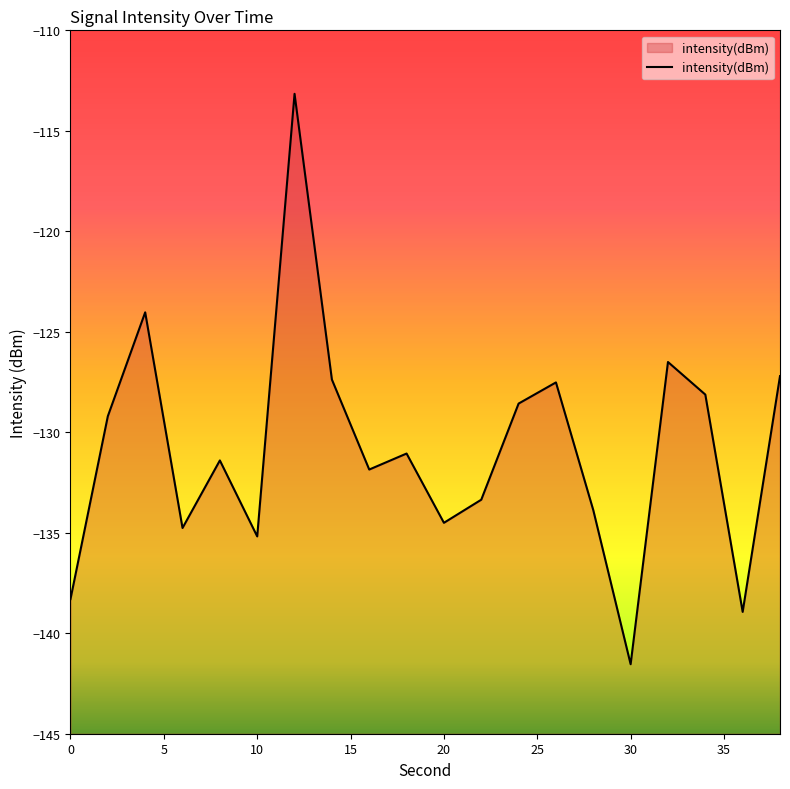

Reading left to right, transcribe all the data shown in this chart.

-138.3	-129.2	-124.0	-134.8	-131.4	-135.2	-113.2	-127.4	-131.9	-131.1	-134.5	-133.4	-128.6	-127.5	-133.9	-141.5	-126.5	-128.1	-138.9	-127.2